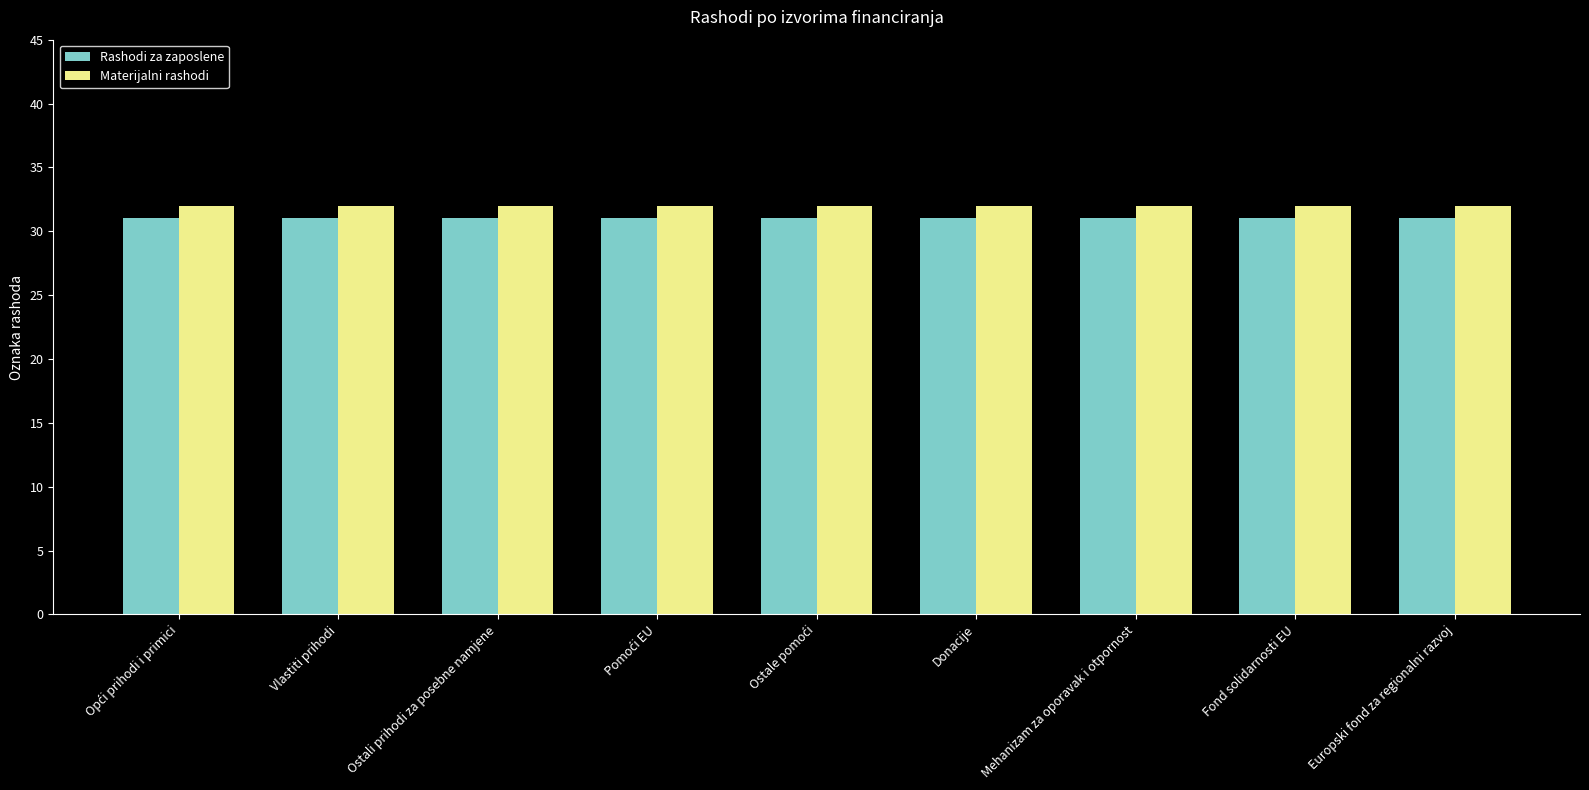

What position from the left is Vlastiti prihodi?

2